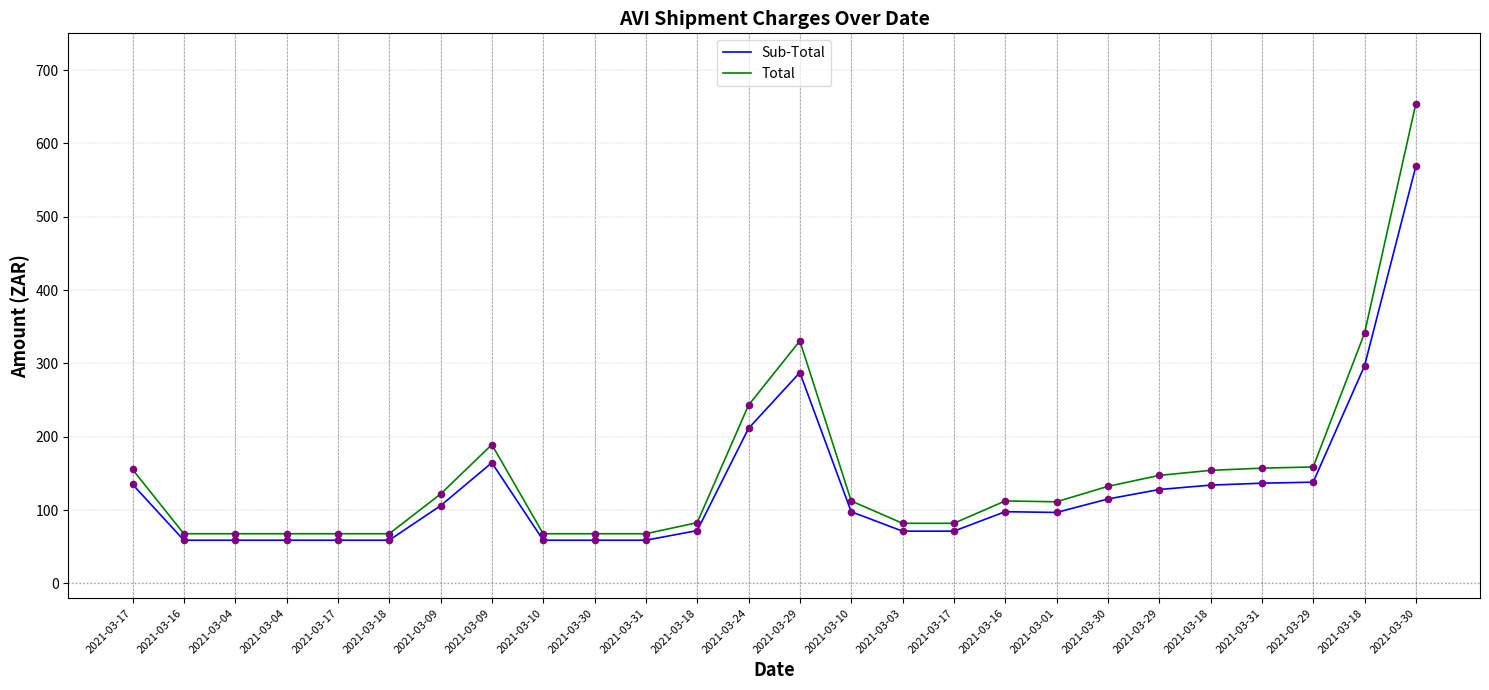

At how many categories does at least one series exceed 436?

1